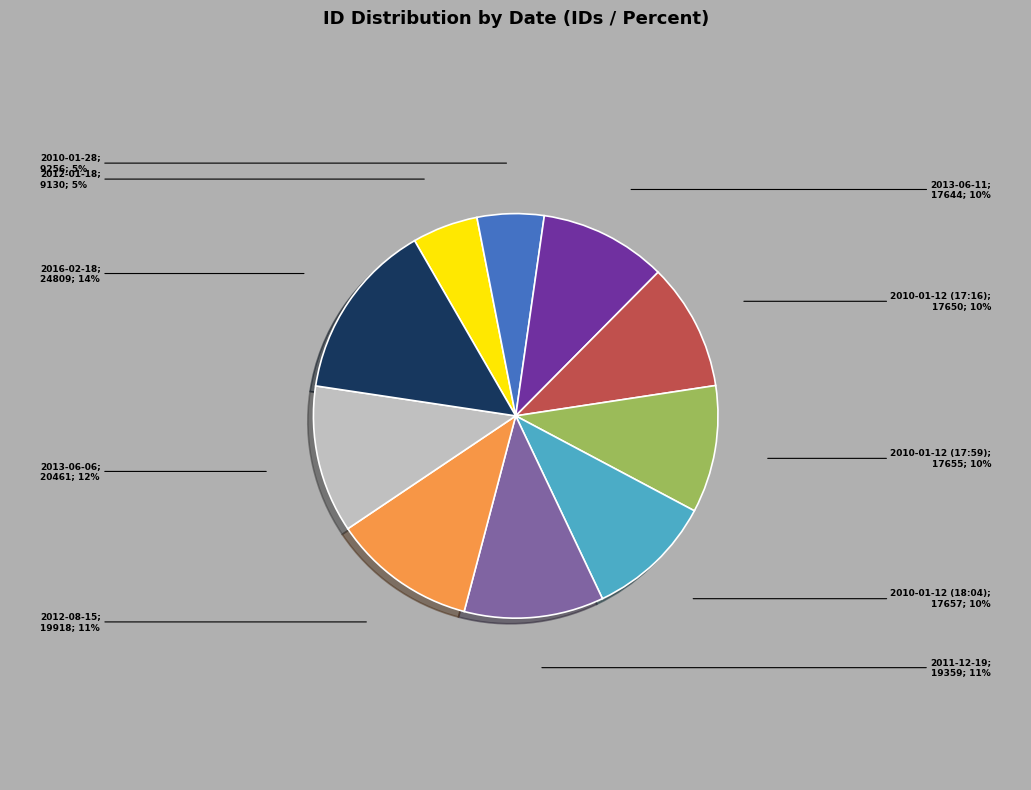

To the nearest percent, what is the difference between the largest and smallest slice percentages?

9%